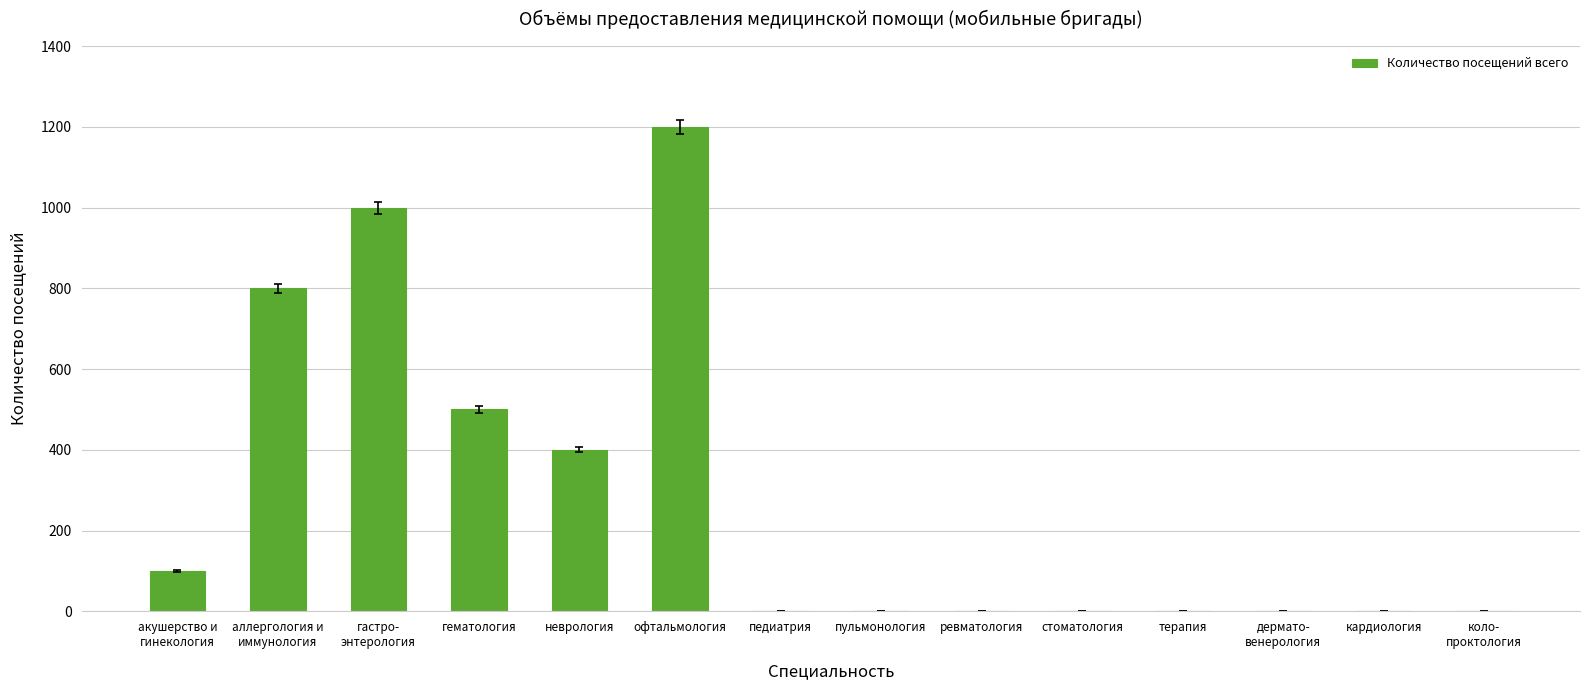

What is the maximum value shown in the chart?

1200